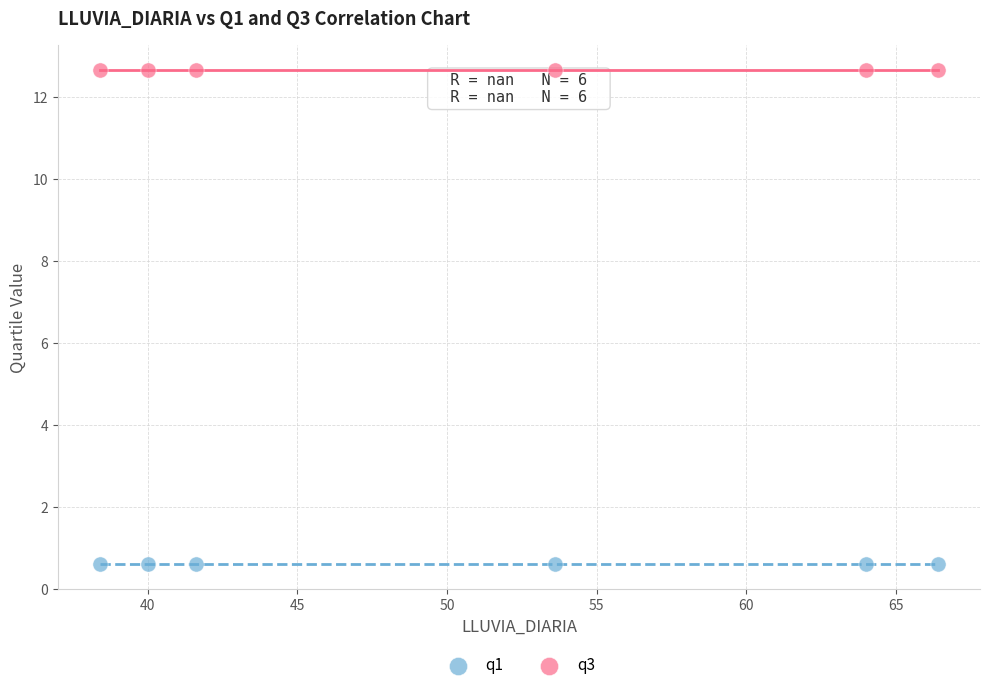

Which series contains the highest Y value?

q3